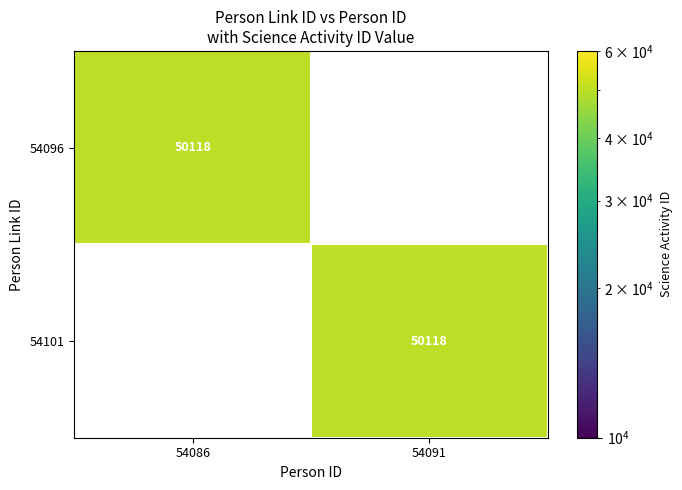

At how many categories does at least one series exceed 50113?

2